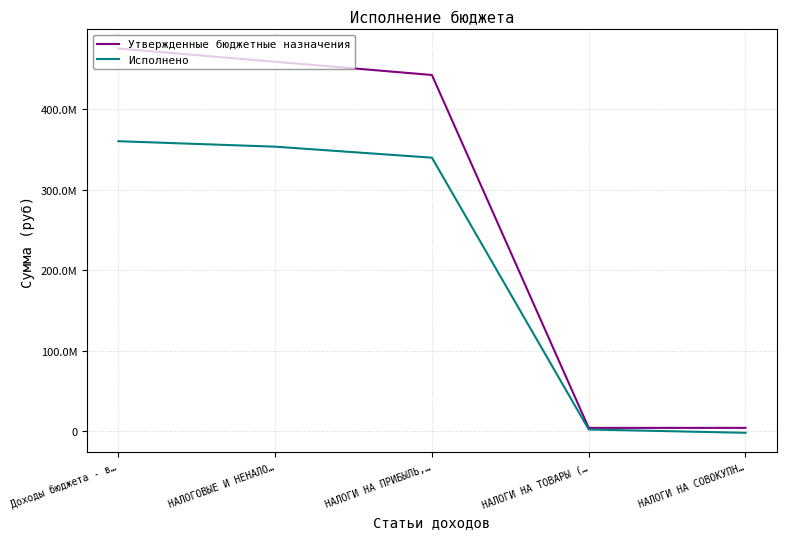

The value of Утвержденные бюджетные назначения at НАЛОГОВЫЕ И НЕНАЛО… is 459041200.0. True or false?

True